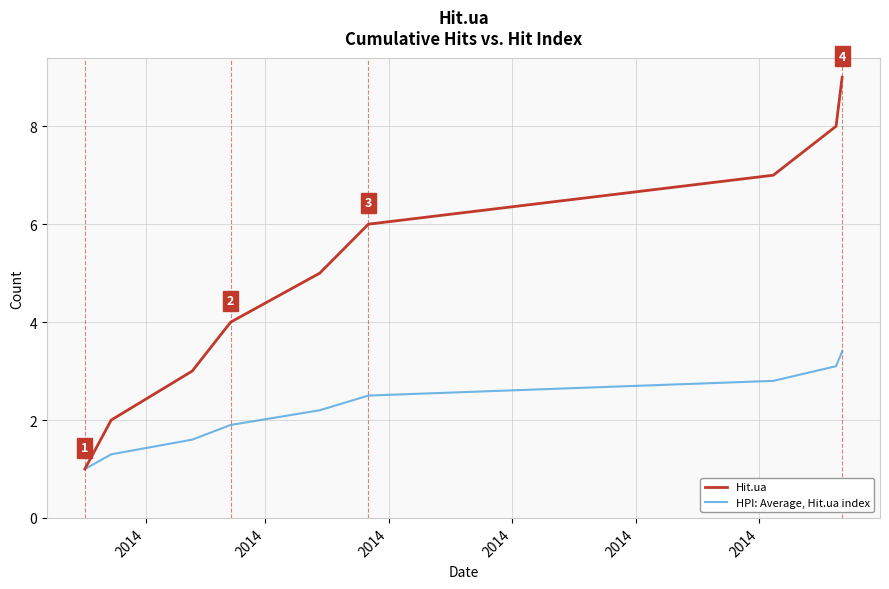

Rank the series by their average value, from highest to lowest.

Hit.ua, HPI: Average, Hit.ua index